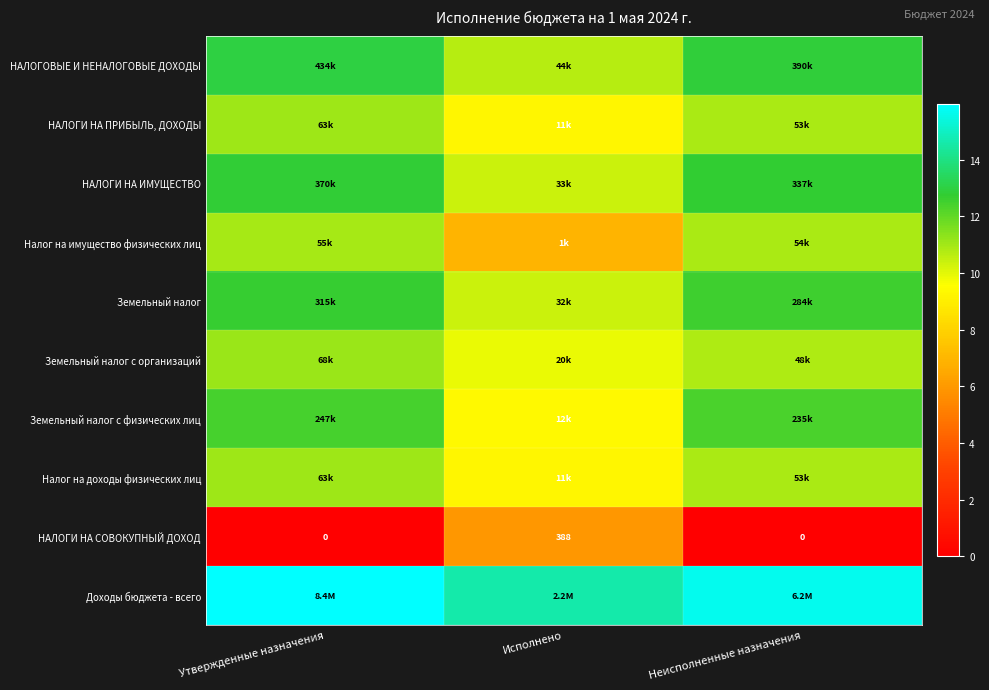

At which category is the sum across all series the highest?

Утвержденные назначения